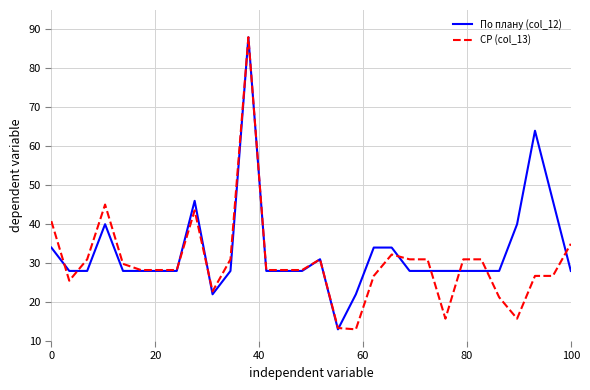

What is the minimum value for По плану (col_12)?

13.0